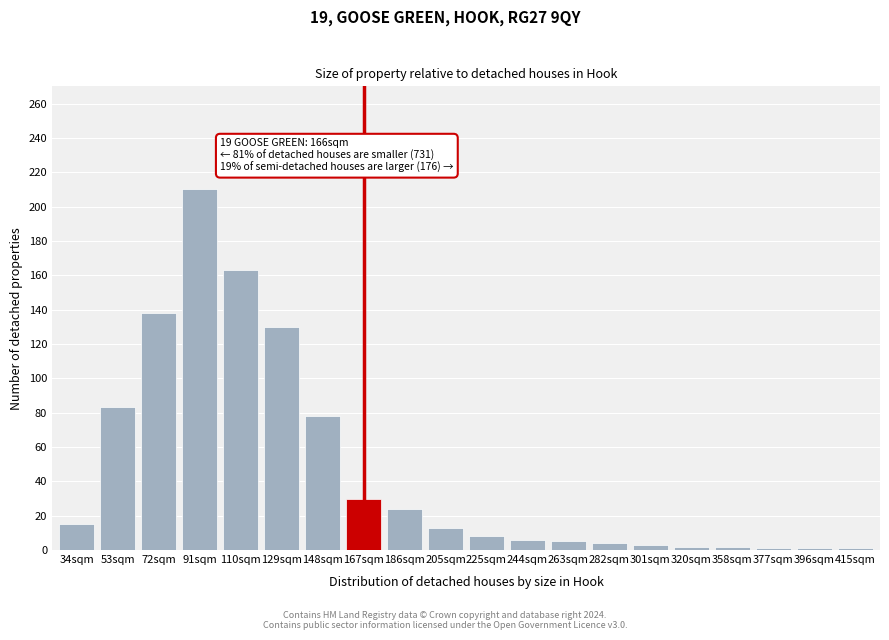

What is the label of the 3rd bar from the right?

377sqm